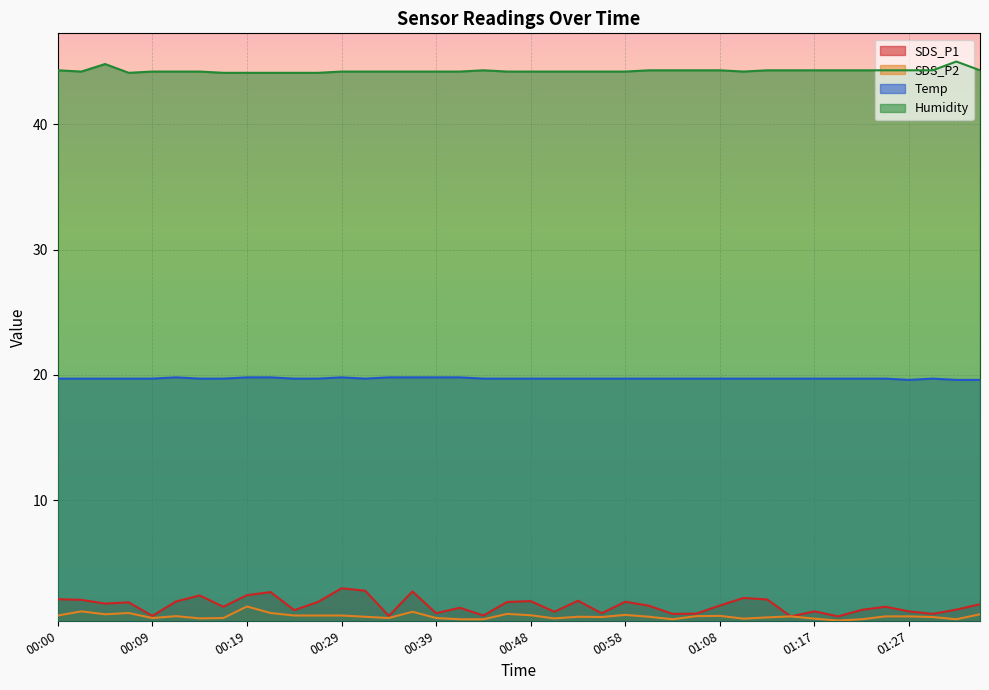

True or false: SDS_P1 and Humidity intersect in this chart.

False